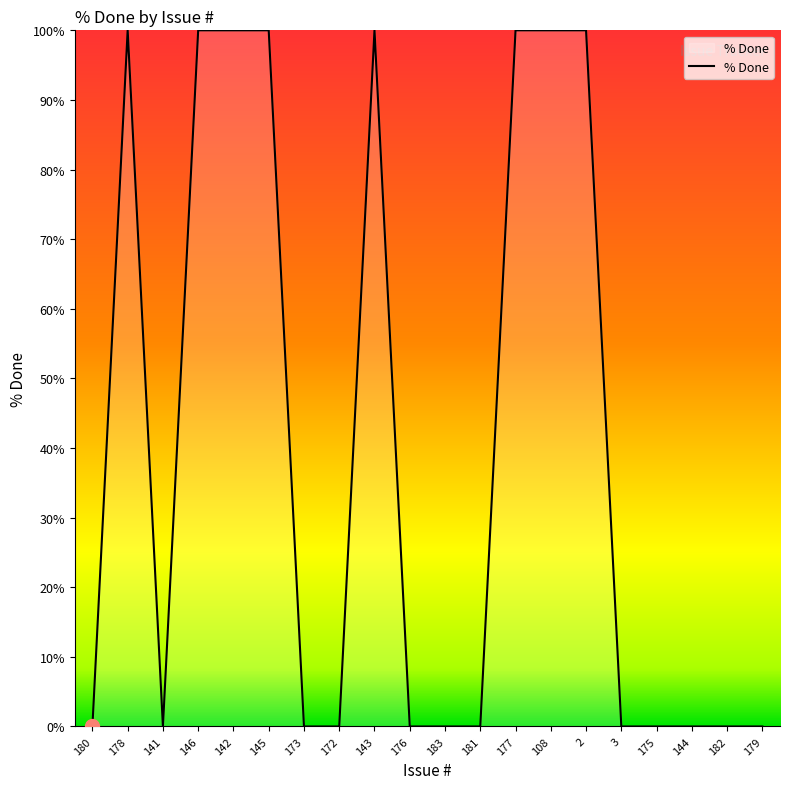

What is the maximum value shown in the chart?

100